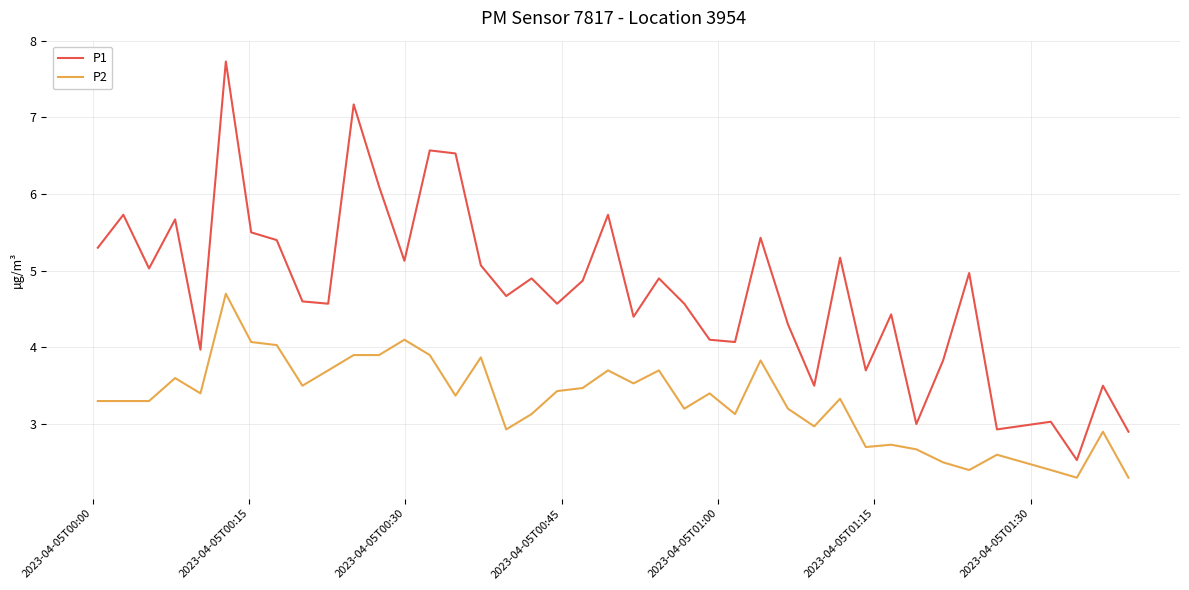

Count the number of data series in this chart.

2